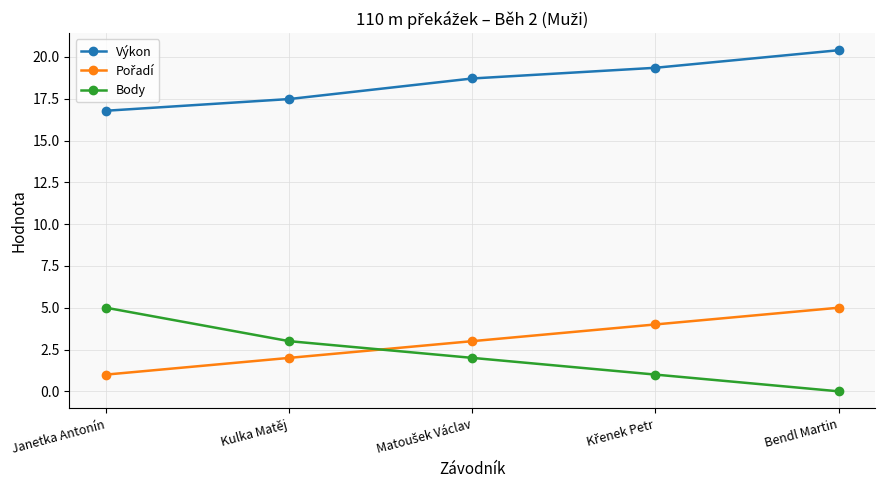

What is the greatest value displayed?

20.4